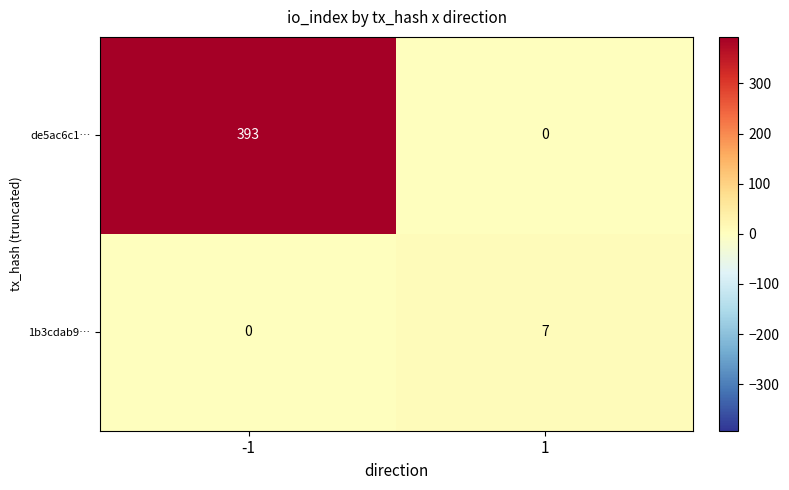

What is the spread (max minus min) of values at 1?

7